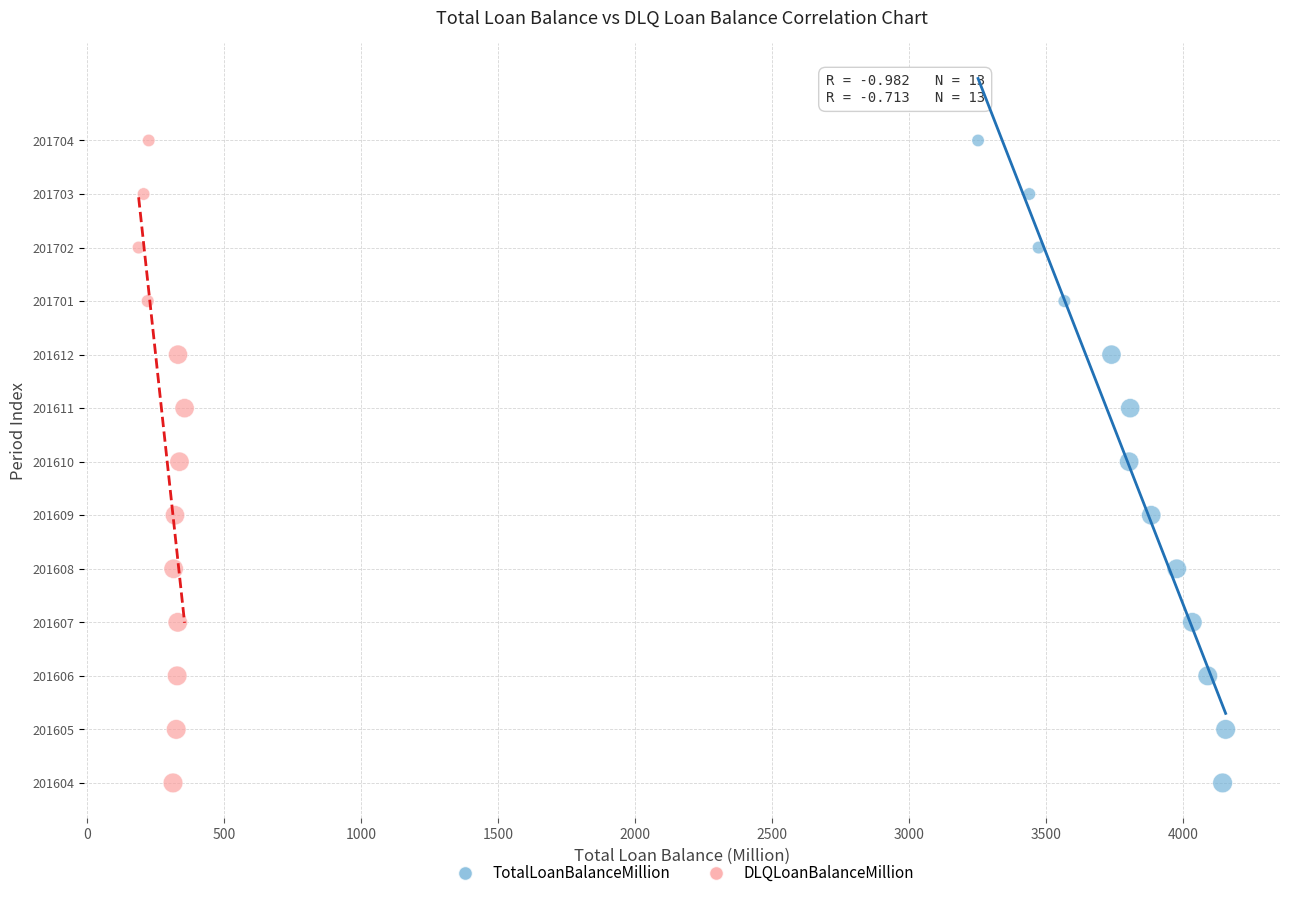

What are all the series names shown in the legend?

TotalLoanBalanceMillion, DLQLoanBalanceMillion